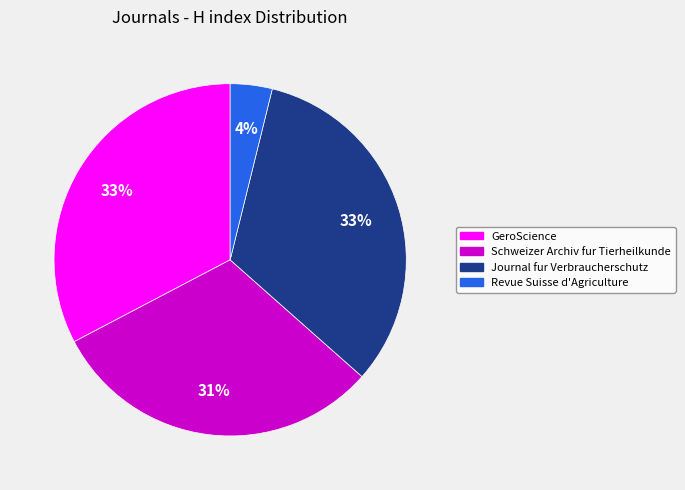

The GeroScience slice represents 38% of the pie. True or false?

False